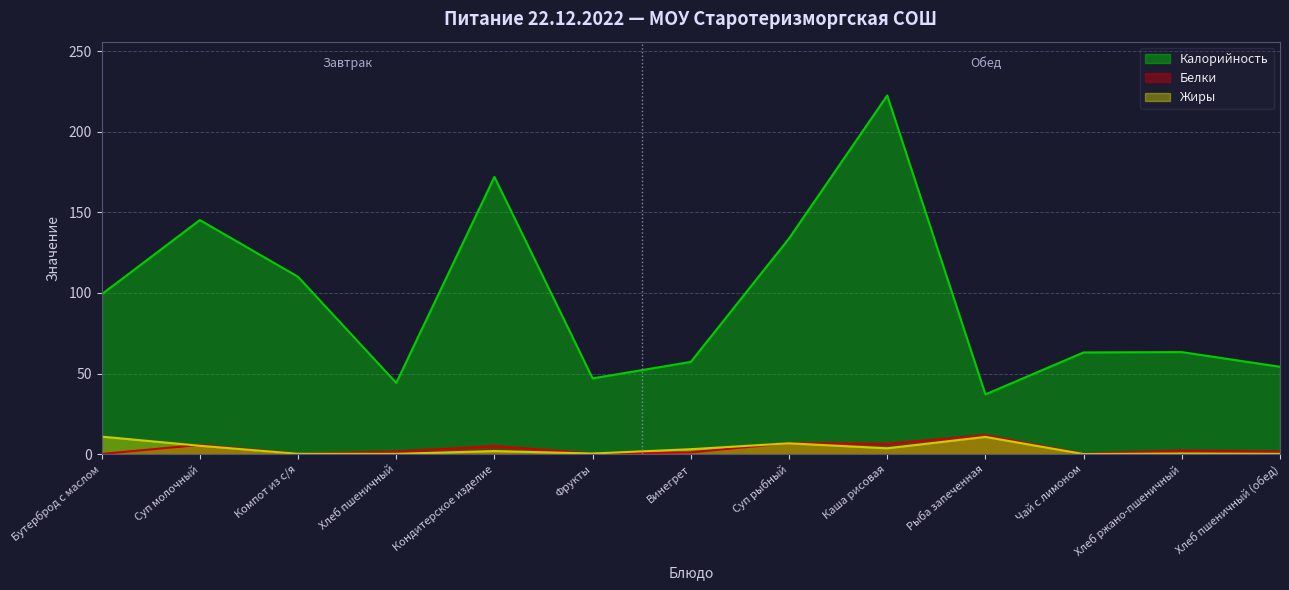

Reading left to right, list all the values displayed in this chart.

Калорийность: Бутерброд с маслом=99.1	Суп молочный=145.2	Компот из с/я=110.0	Хлеб пшеничный=44.2	Кондитерское изделие=172.0	Фрукты=47.0	Винегрет=57.2	Суп рыбный=133.8	Каша рисовая=222.5	Рыба запеченная=37.1	Чай с лимоном=63.1	Хлеб ржано-пшеничный=63.3	Хлеб пшеничный (обед)=54.2
Белки: Бутерброд с маслом=0.1	Суп молочный=5.8	Компот из с/я=0.2	Хлеб пшеничный=1.5	Кондитерское изделие=5.0	Фрукты=0.4	Винегрет=1.1	Суп рыбный=6.9	Каша рисовая=6.4	Рыба запеченная=11.7	Чай с лимоном=0.2	Хлеб ржано-пшеничный=2.2	Хлеб пшеничный (обед)=1.5
Жиры: Бутерброд с маслом=10.9	Суп молочный=5.2	Компот из с/я=0.2	Хлеб пшеничный=0.2	Кондитерское изделие=1.9	Фрукты=0.4	Винегрет=3.1	Суп рыбный=6.7	Каша рисовая=3.6	Рыба запеченная=10.7	Чай с лимоном=0.1	Хлеб ржано-пшеничный=0.4	Хлеб пшеничный (обед)=0.2